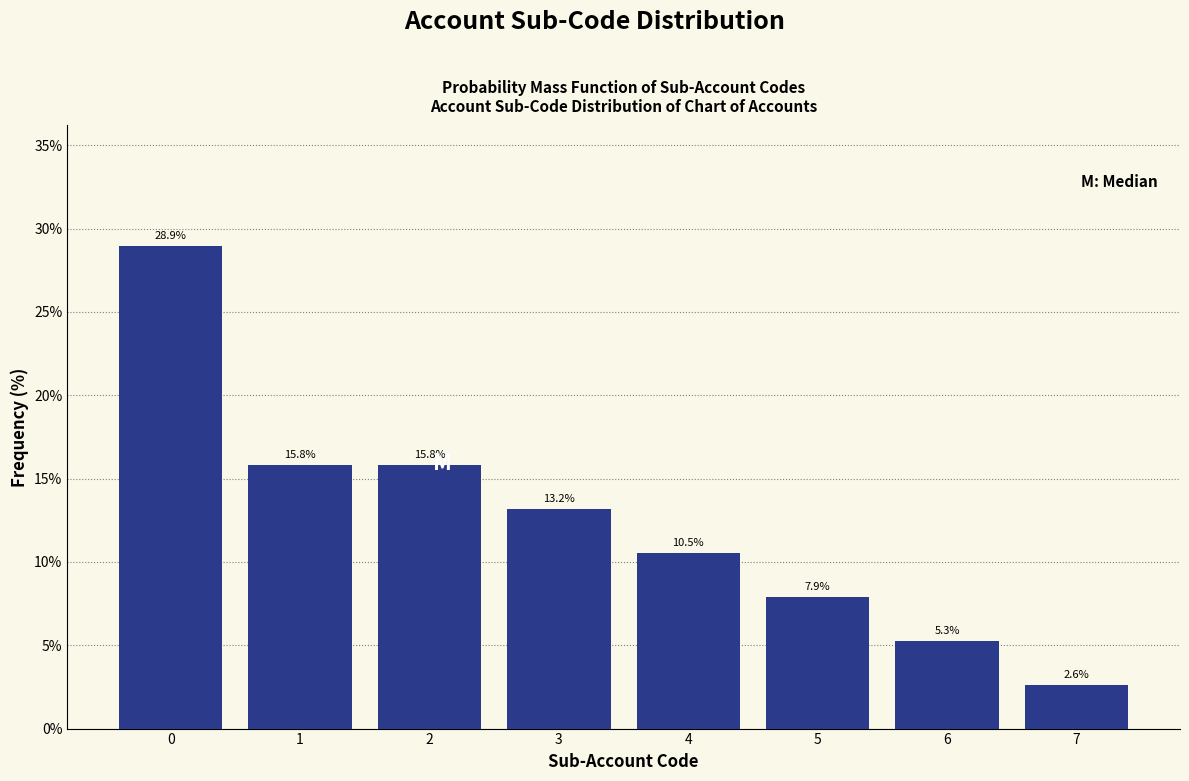

Reading left to right, extract all data points from this chart.

28.9	15.8	15.8	13.2	10.5	7.9	5.3	2.6